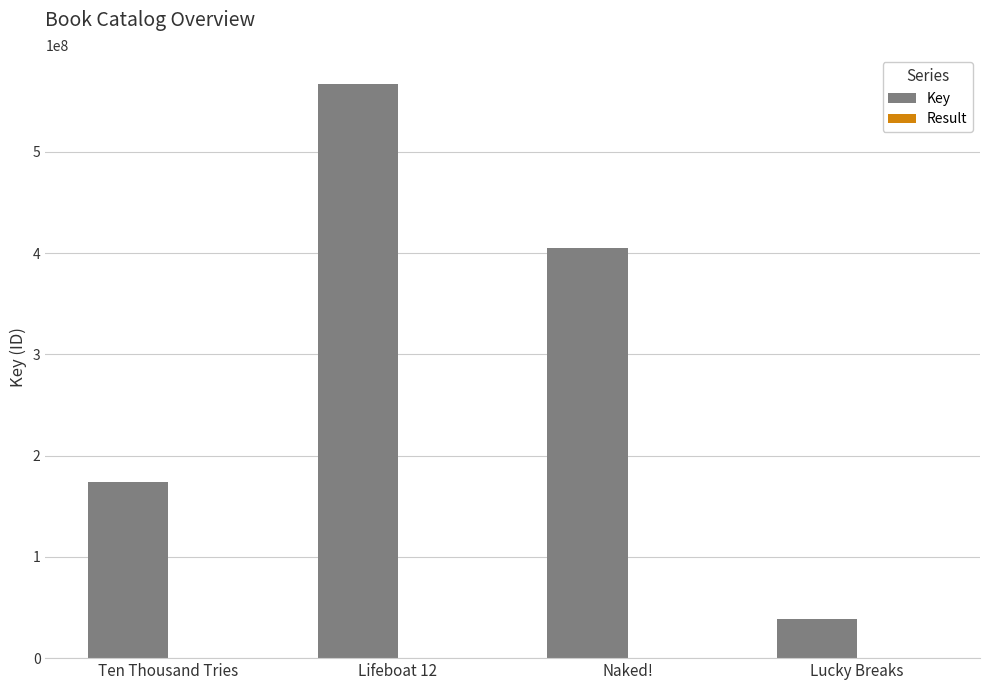

Is it true that Key equals 567301969 at Lifeboat 12?

True